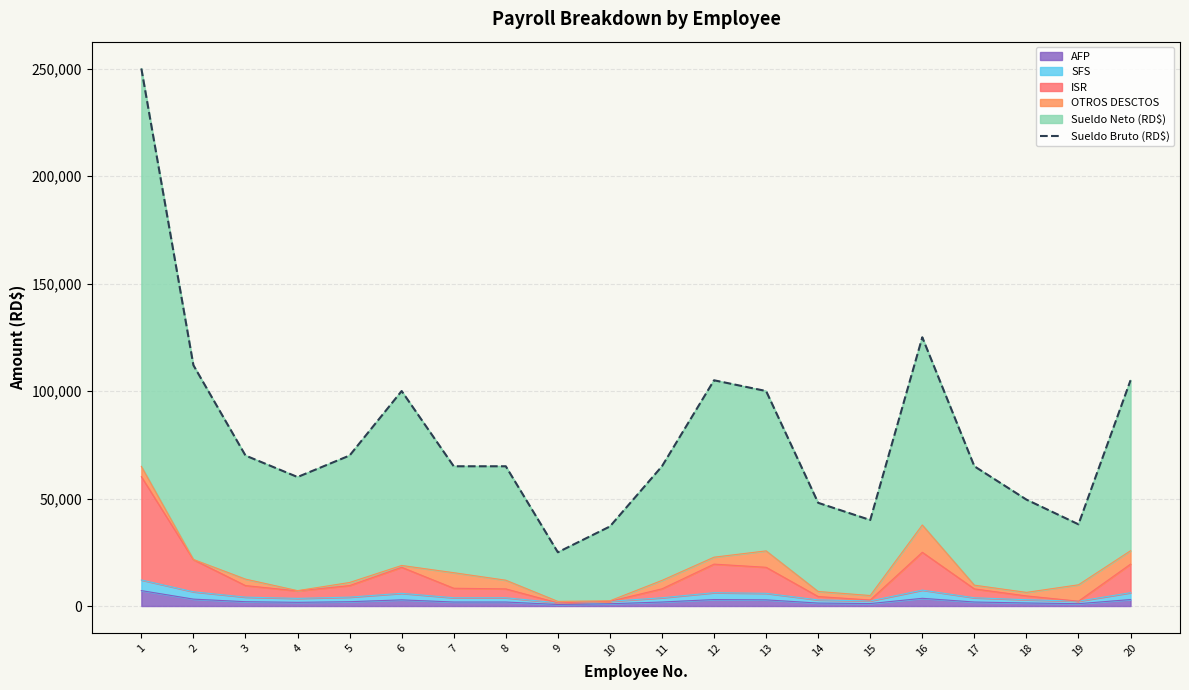

At which label does the data first exceed 65000?

1